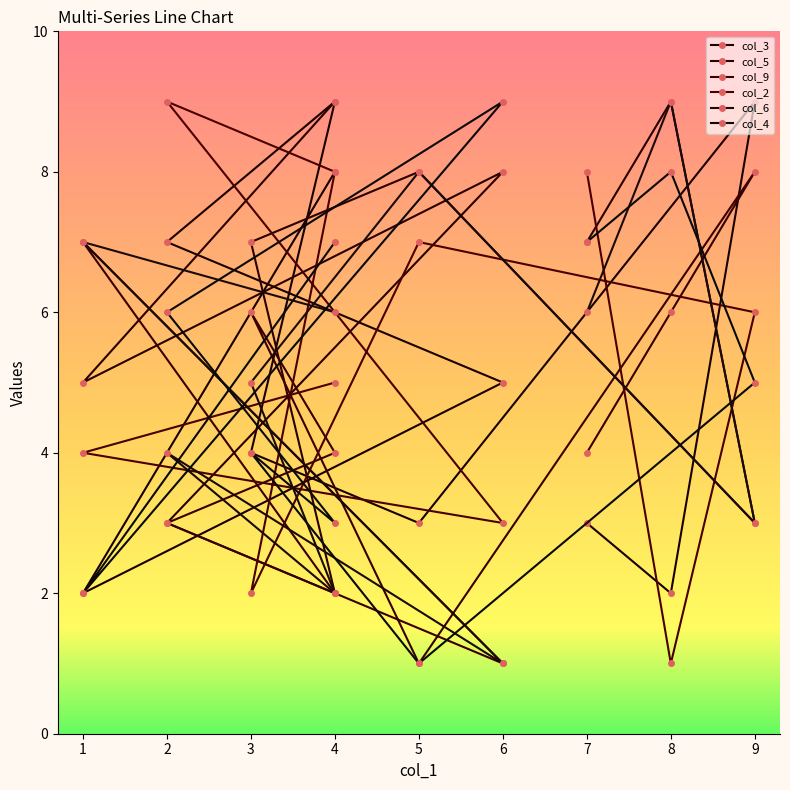

How many lines are shown in the chart?

6